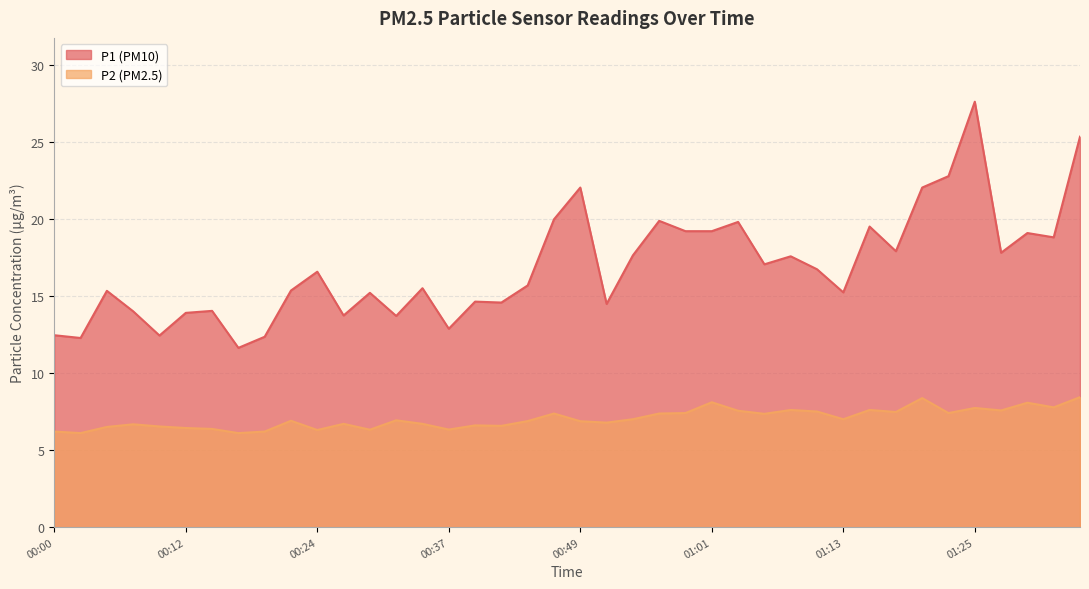

Which series has the largest range (max minus min)?

P1 (PM10)